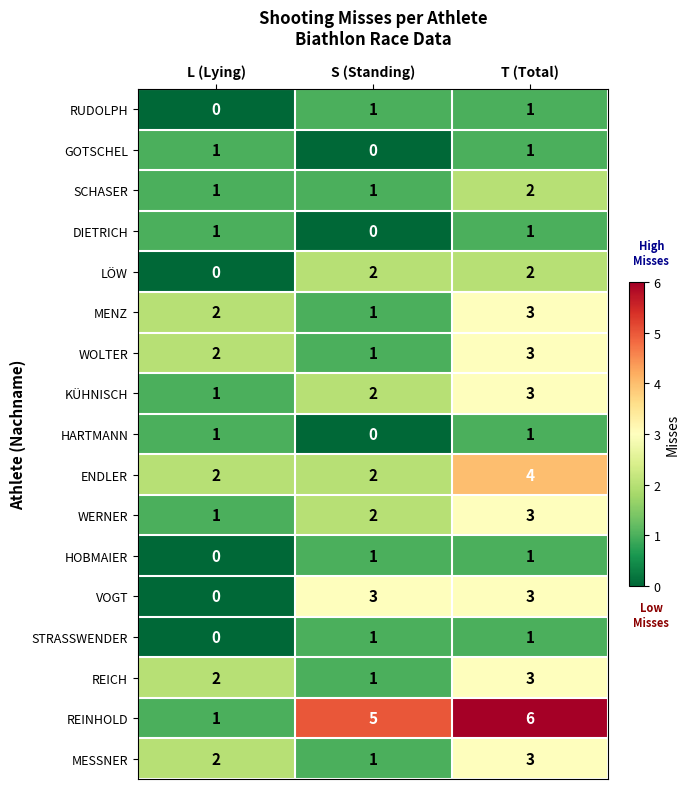

The KÜHNISCH series shows 1 at T (Total). True or false?

False